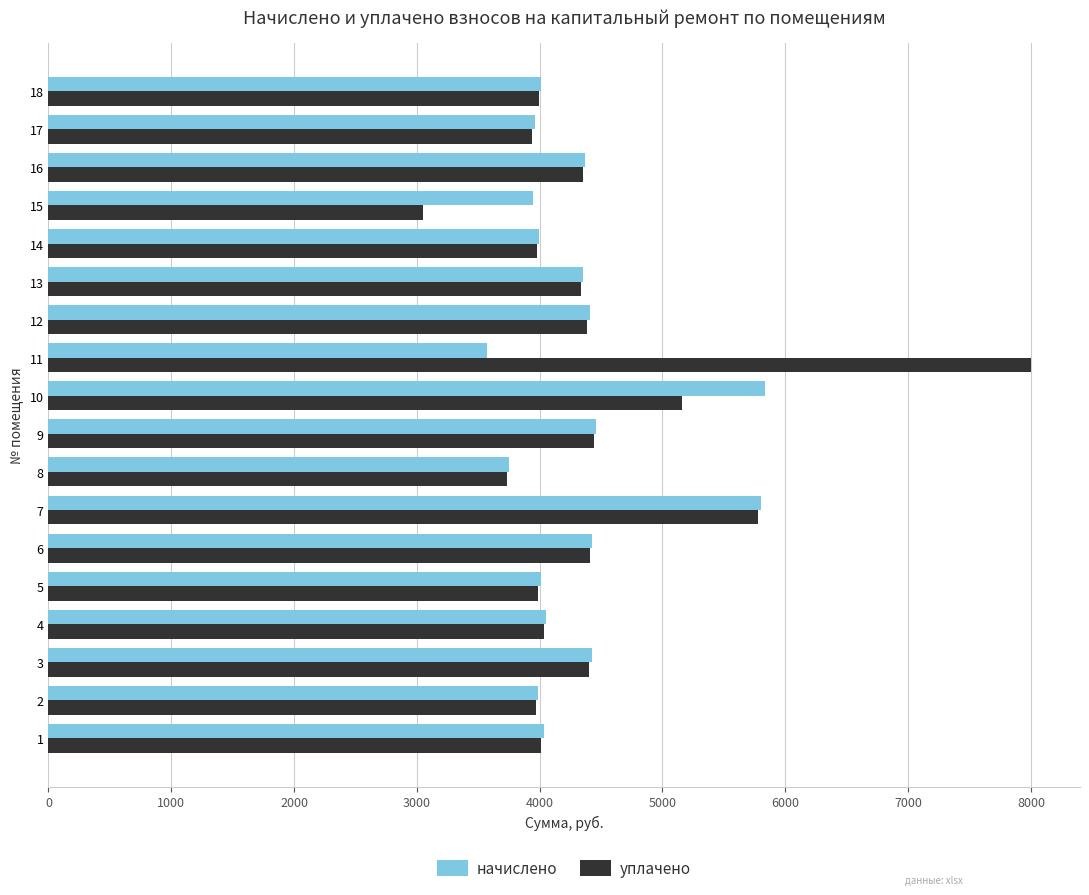

What is the difference between the maximum and minimum values in the начислено series?

2265.2